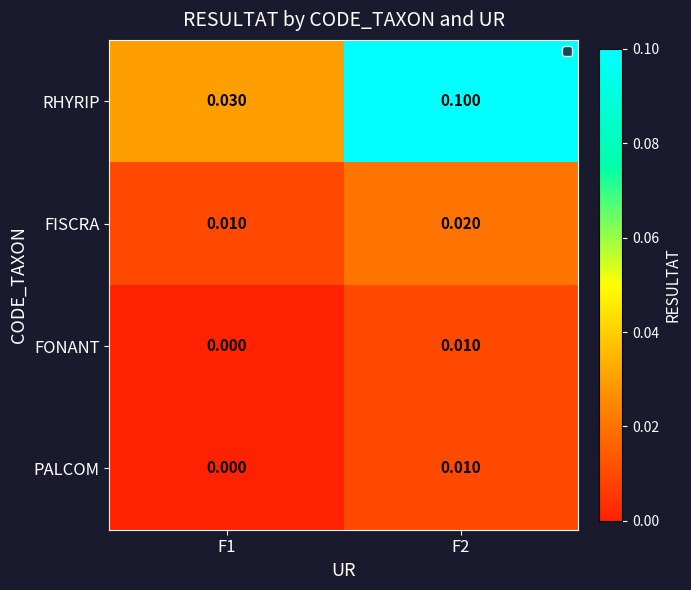

What is the difference between the highest and lowest values at F2?

0.1